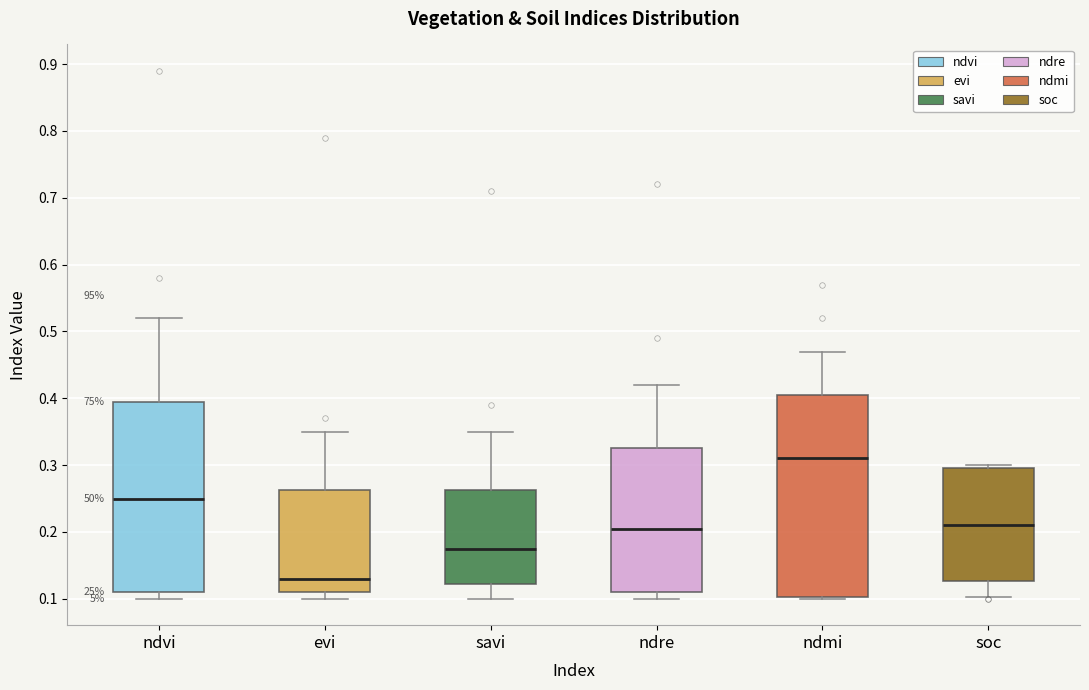

Which box is the tallest, from its lower edge to its upper edge?

ndmi